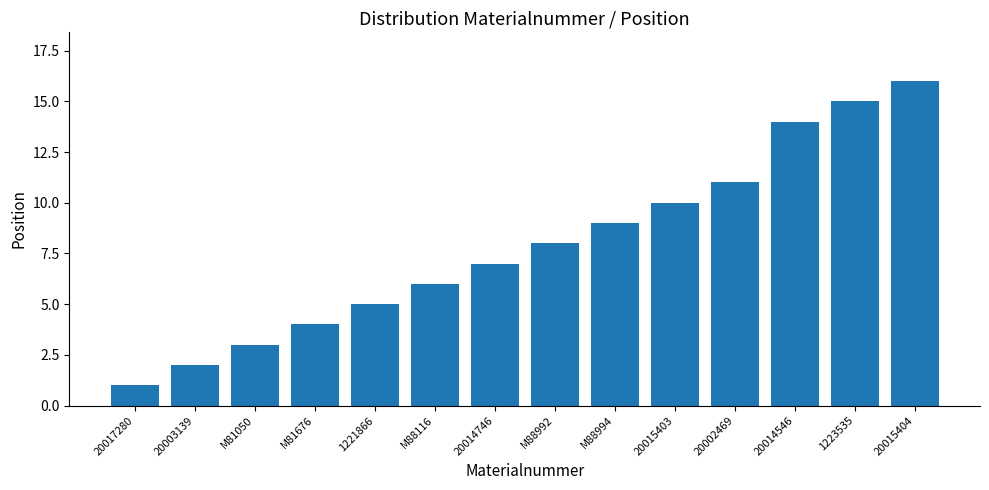

Is it true that the value at M81676 is 4?

True